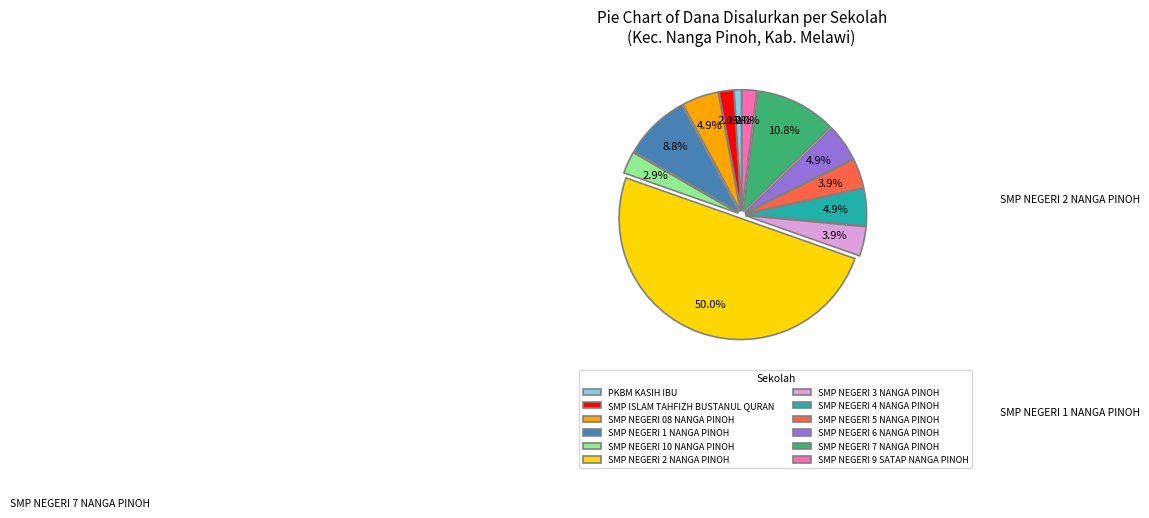

To the nearest percent, what percentage of the pie is SMP NEGERI 4 NANGA PINOH?

5%